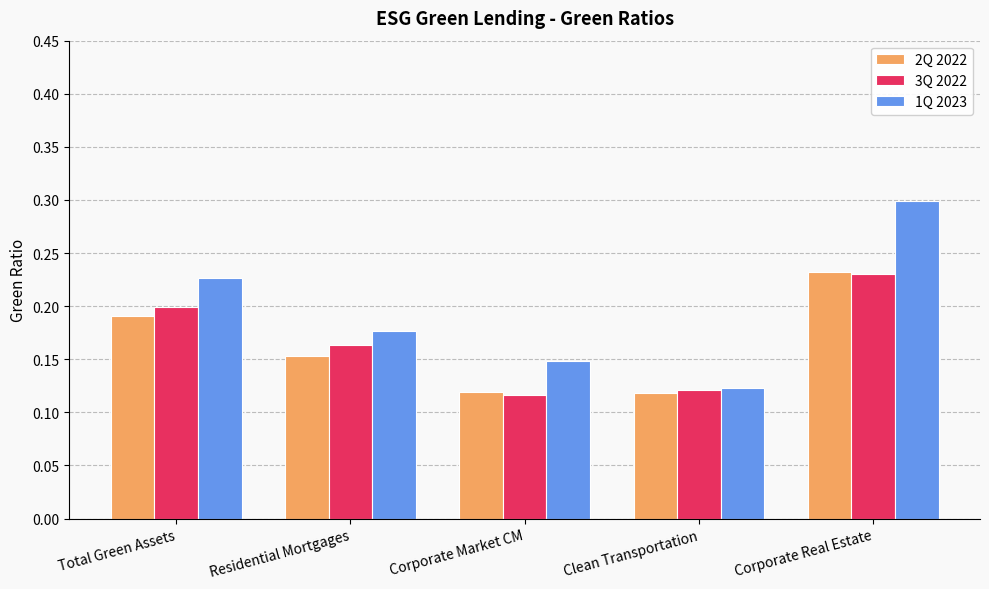

How many categories are shown in the chart?

5